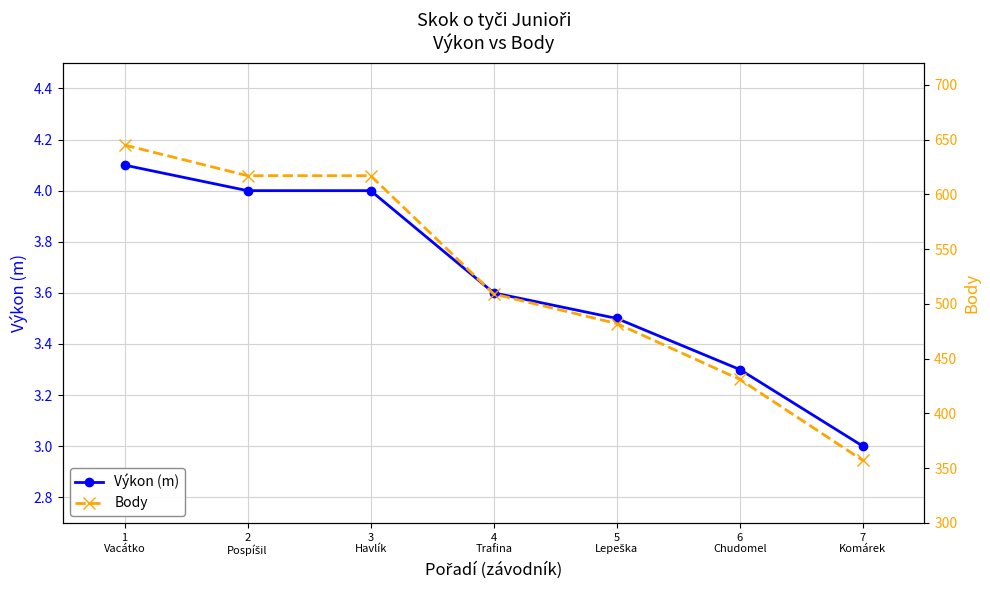

Where is Výkon (m) nearest to the value 3?

7
Komárek